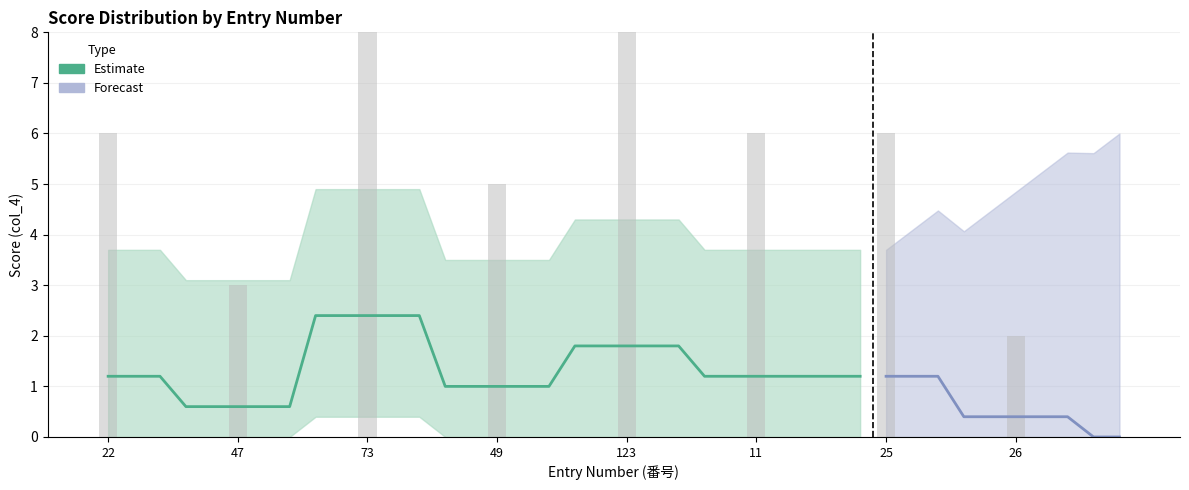

Rank the categories by value from highest to lowest.

73, 123, 22, 11, 25, 49, 47, 26, 108, 126, 60, 78, 96, 7, 134, 30, 38, 3, 42, 131, 20, 72, 37, 114, 104, 82, 8, 117, 21, 31, 41, 51, 64, 124, 70, 77, 116, 79, 119, 122